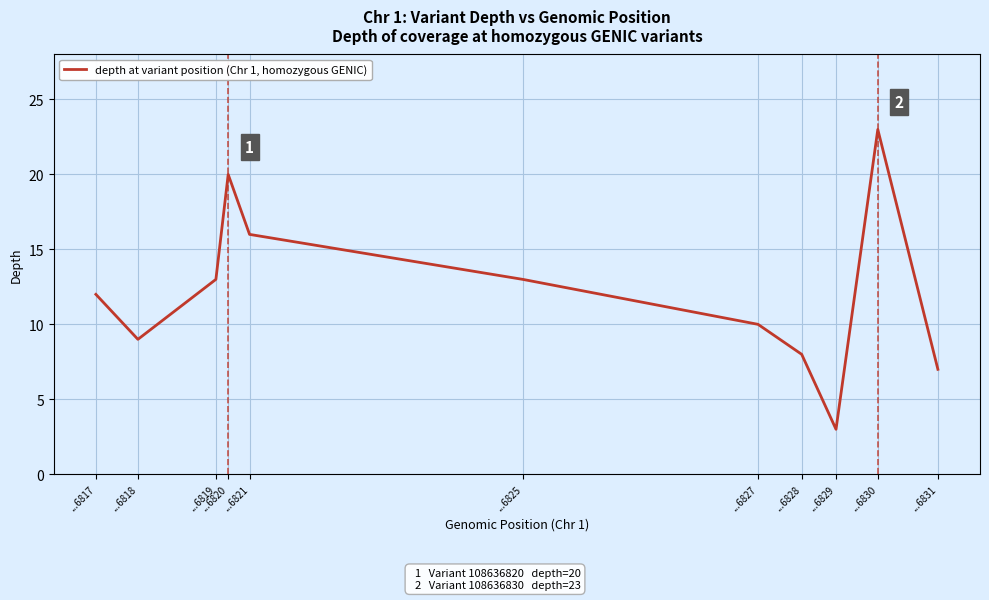

Where is the first local maximum?

...6820